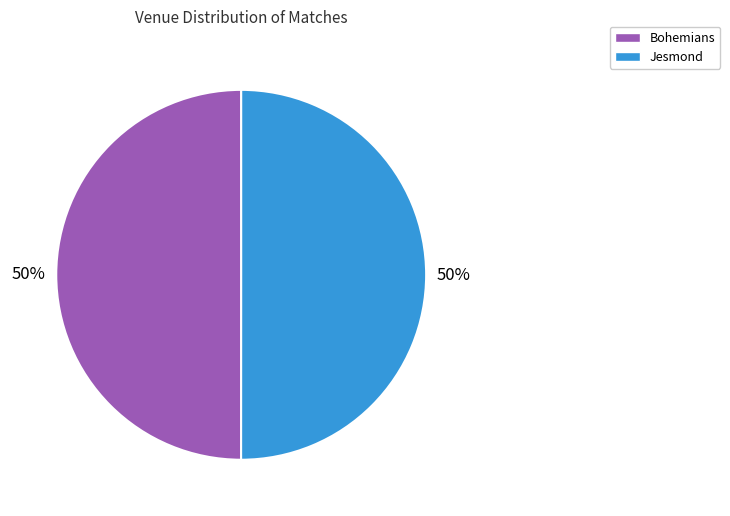

What percentage is the Jesmond slice, to the nearest percent?

50%